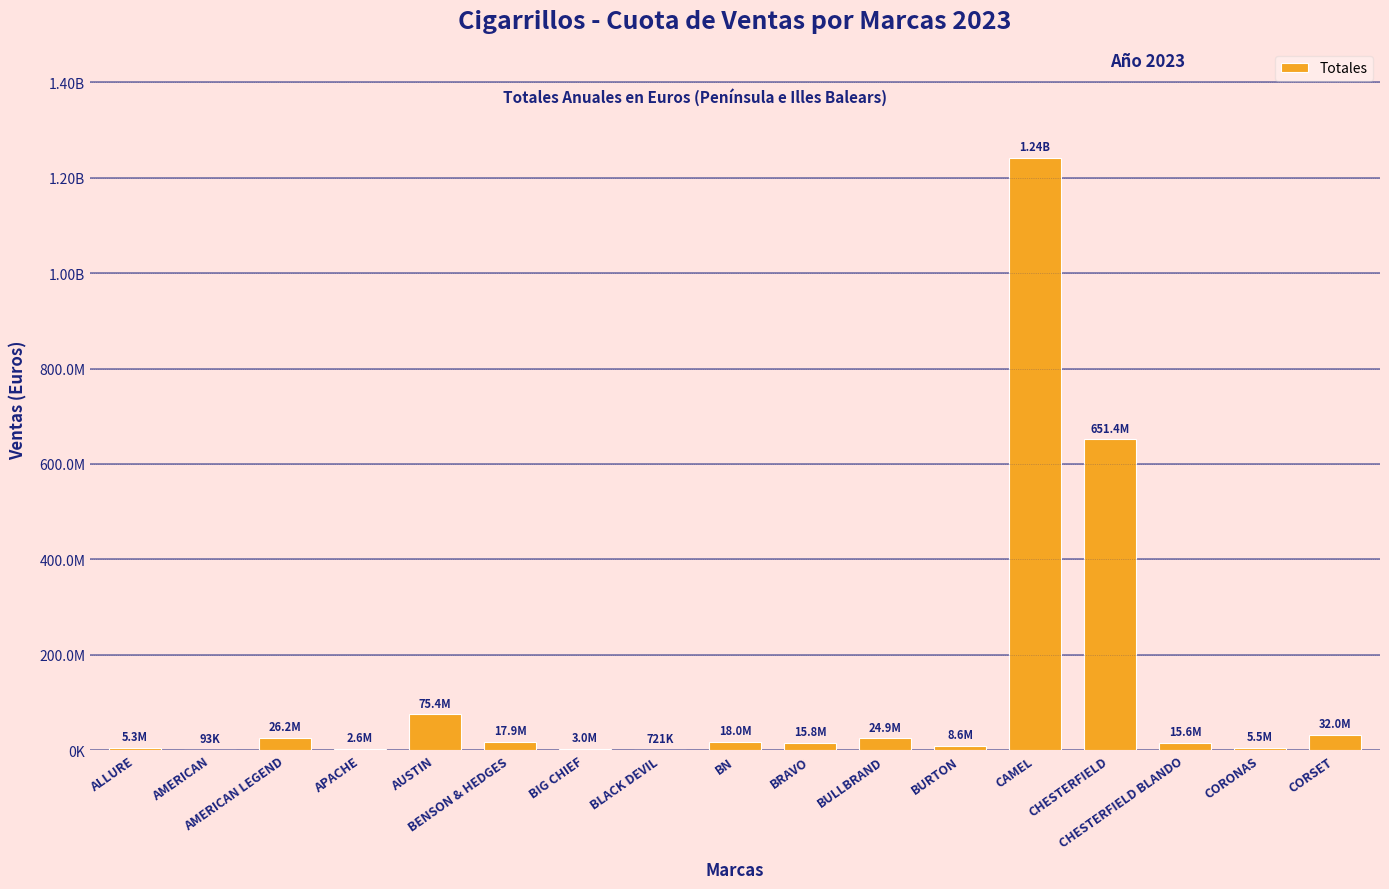

What is the sum of the values at AMERICAN LEGEND and BENSON & HEDGES?

44131122